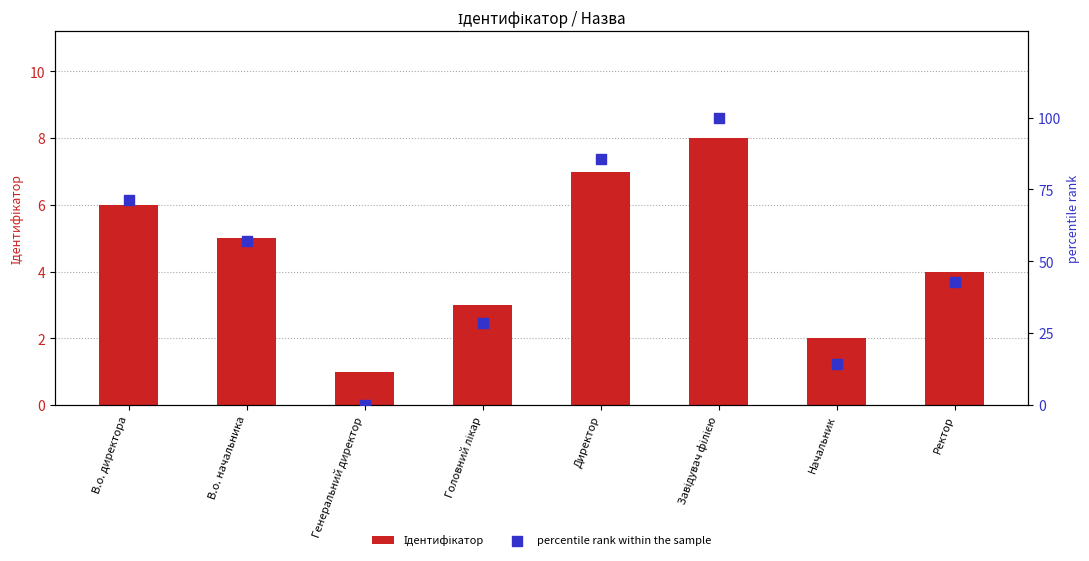

Which series reaches the maximum Y coordinate?

percentile rank within the sample